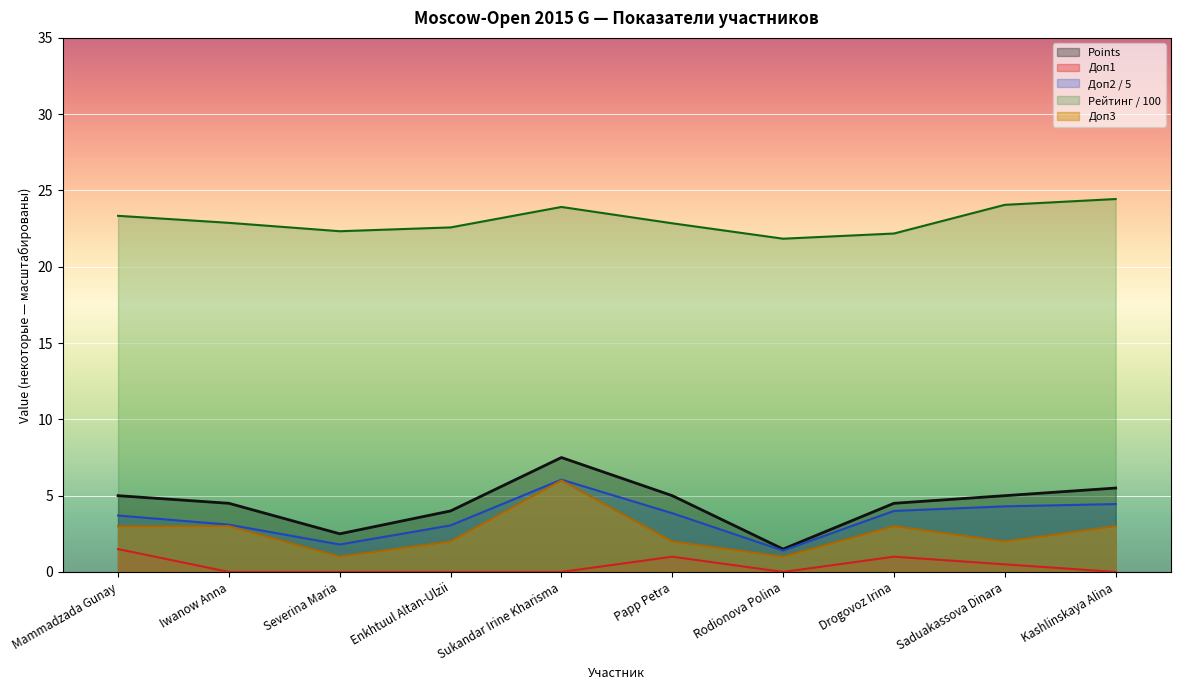

At which label does Doп3 first exceed 3?

Sukandar Irine Kharisma